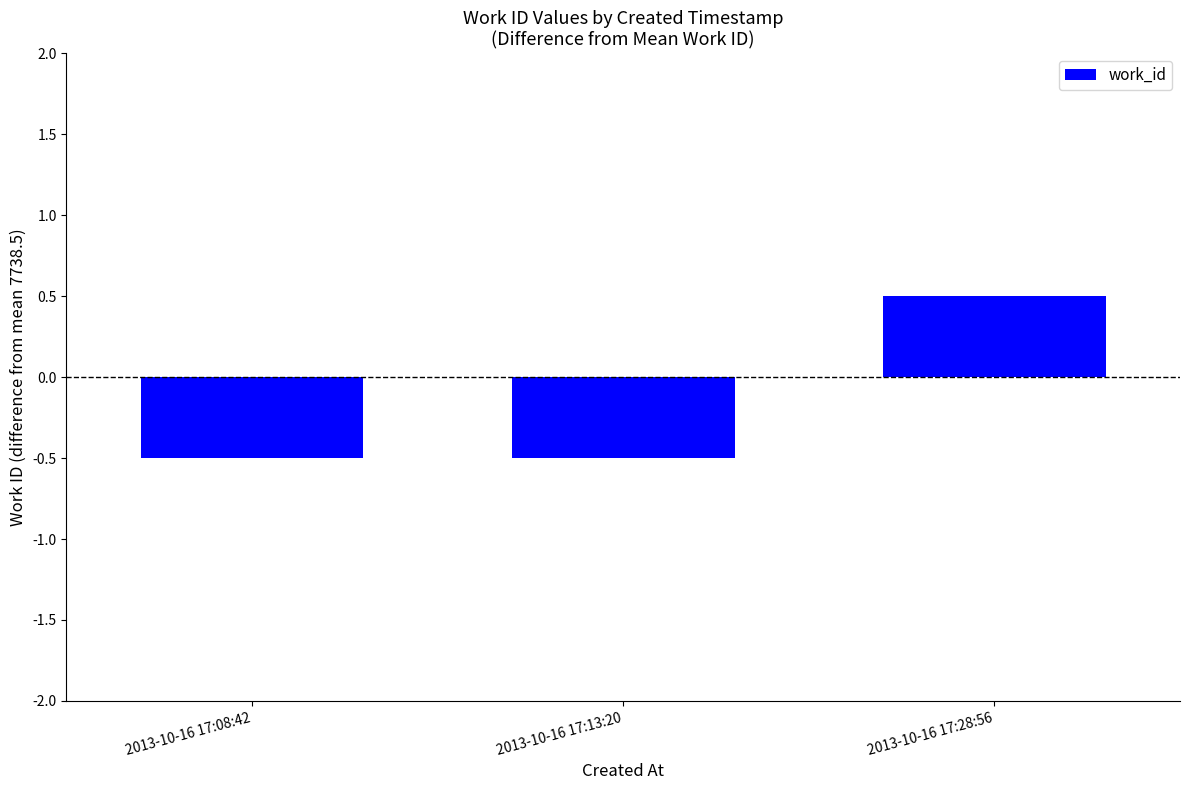

Reading left to right, transcribe all the data shown in this chart.

-0.5	-0.5	0.5